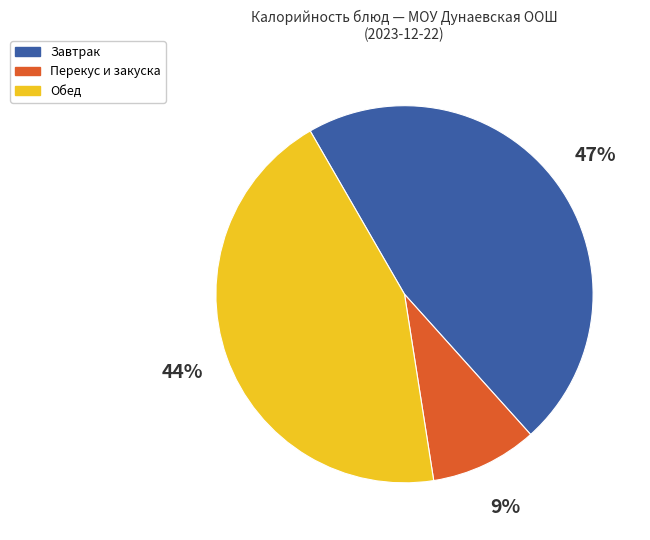

Rank the categories by value from highest to lowest.

Завтрак, Обед, Перекус и закуска